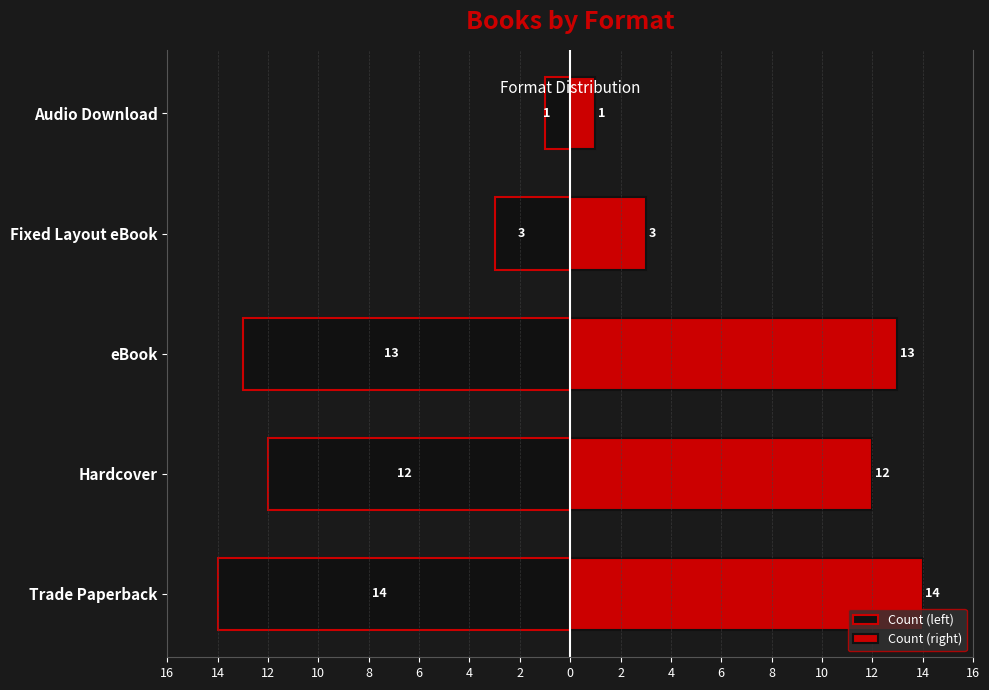

True or false: Count (left) has a value of -4 at Fixed Layout eBook.

False